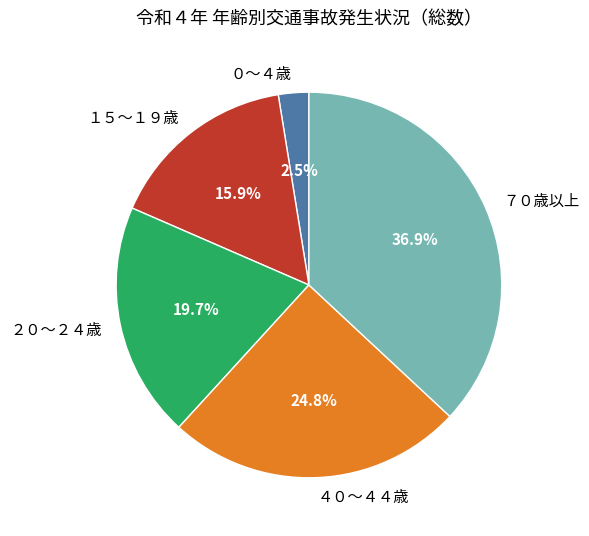

The ２０～２４歳 slice represents 8% of the pie. True or false?

False